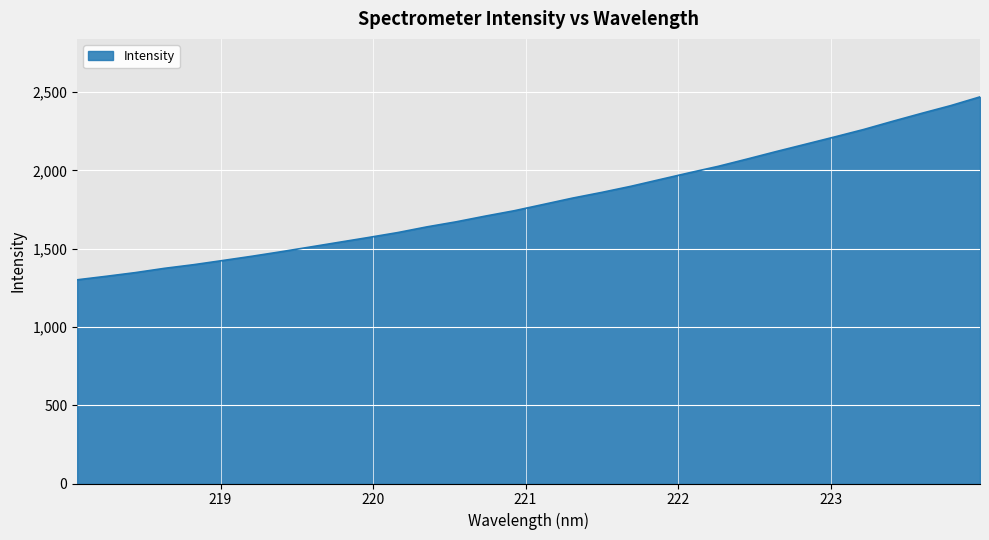

What is the greatest value displayed?

2470.2